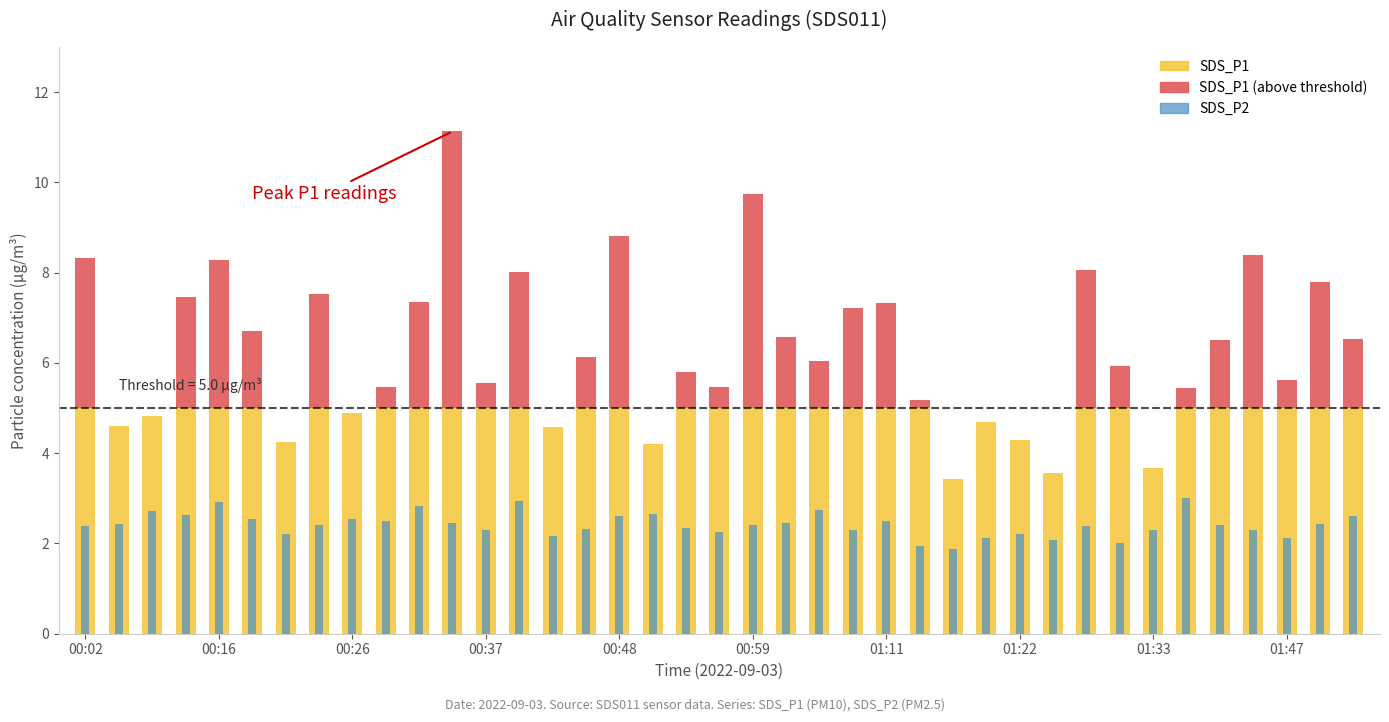

Is the value of SDS_P2 at 01:05 greater than the value of SDS_P1 at 00:11?

No